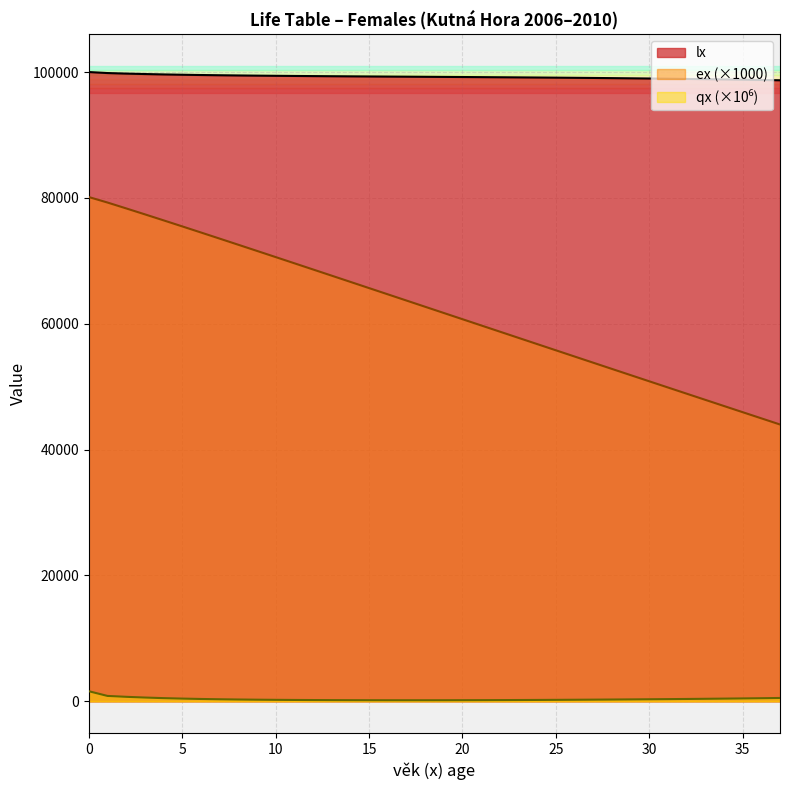

What is the difference between the maximum and second lowest values in the ex series?

35164.7